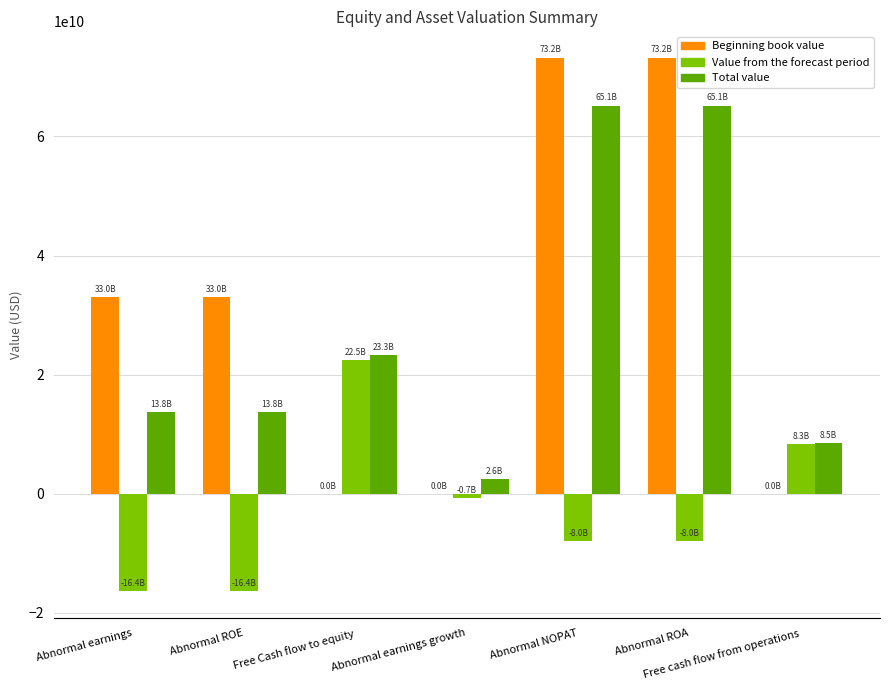

Is the value of Beginning book value at Free Cash flow to equity greater than the value of Value from the forecast period at Abnormal ROE?

Yes